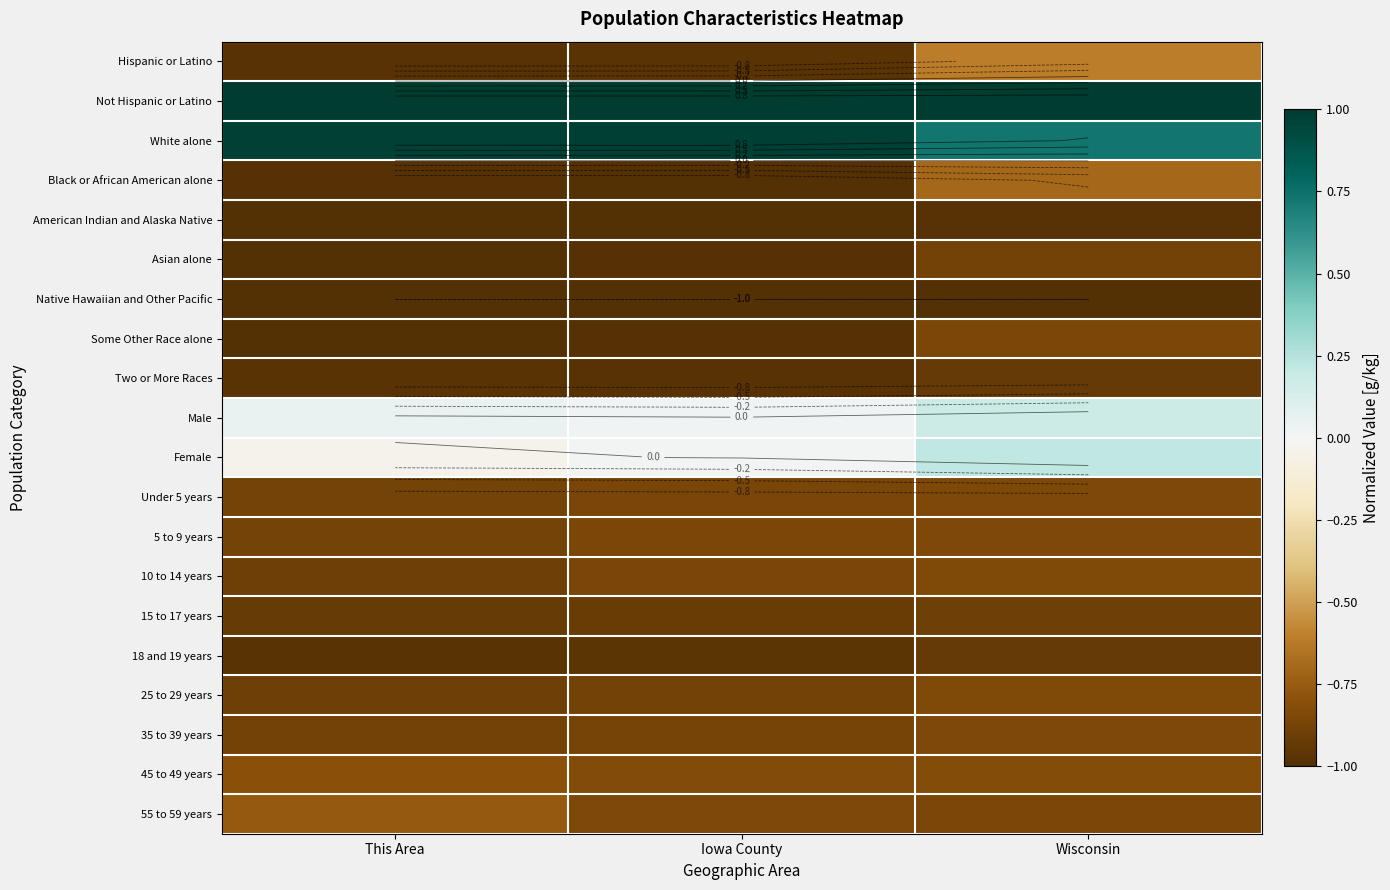

How many data points does each series have?

3